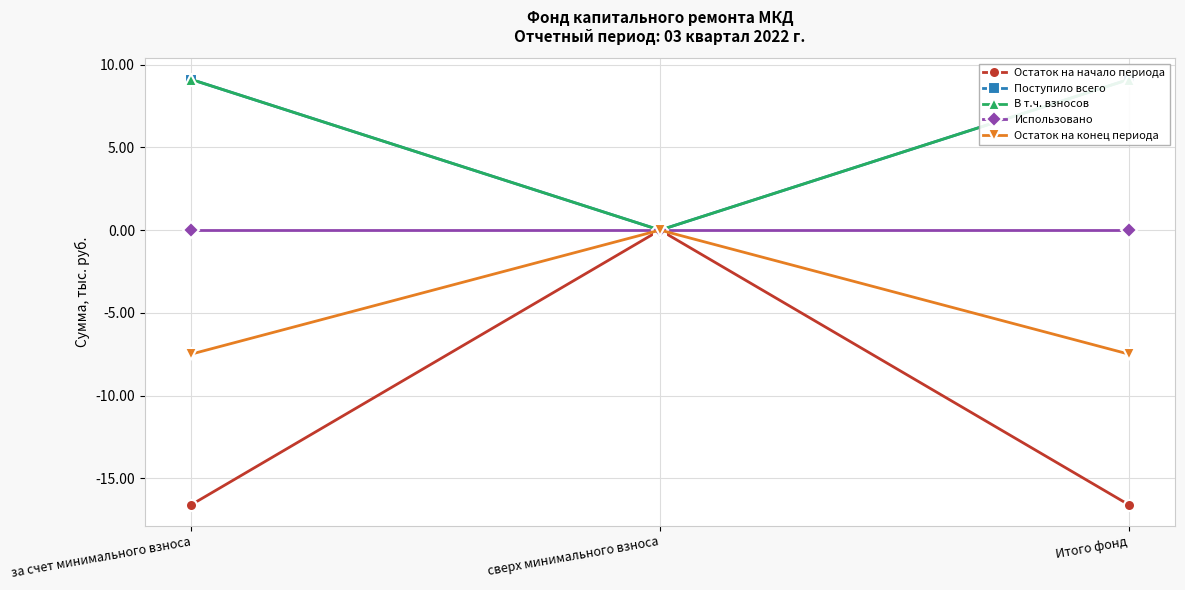

At how many categories does at least one series exceed 0?

2